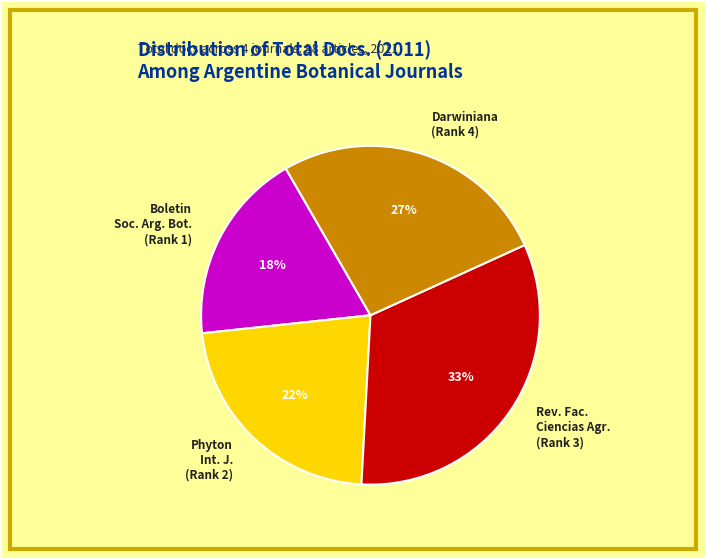

To the nearest percent, what is the average slice percentage?

25%